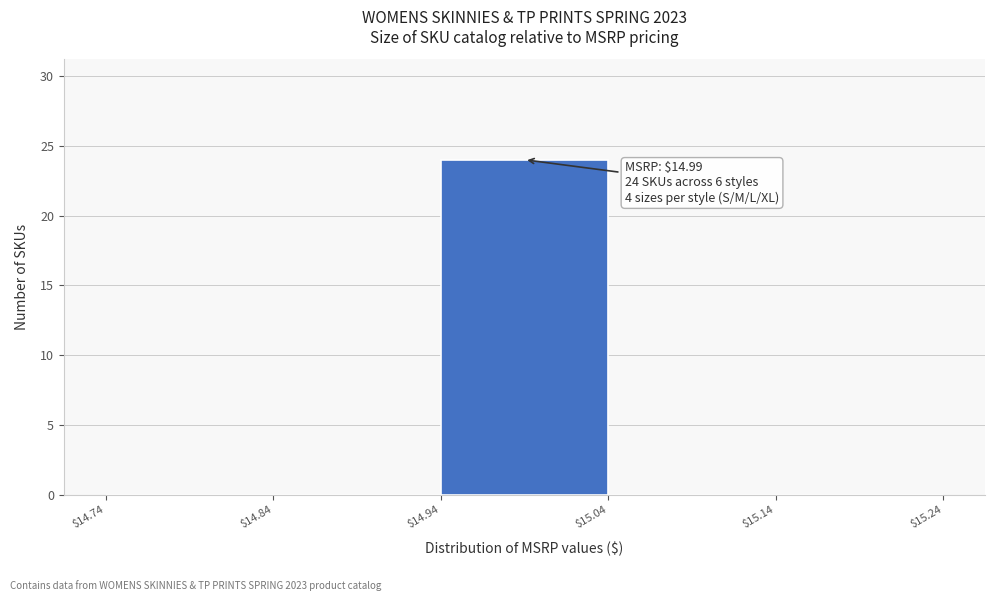

Over which range of the x-axis is the bar tallest?

$14.94 to $15.04